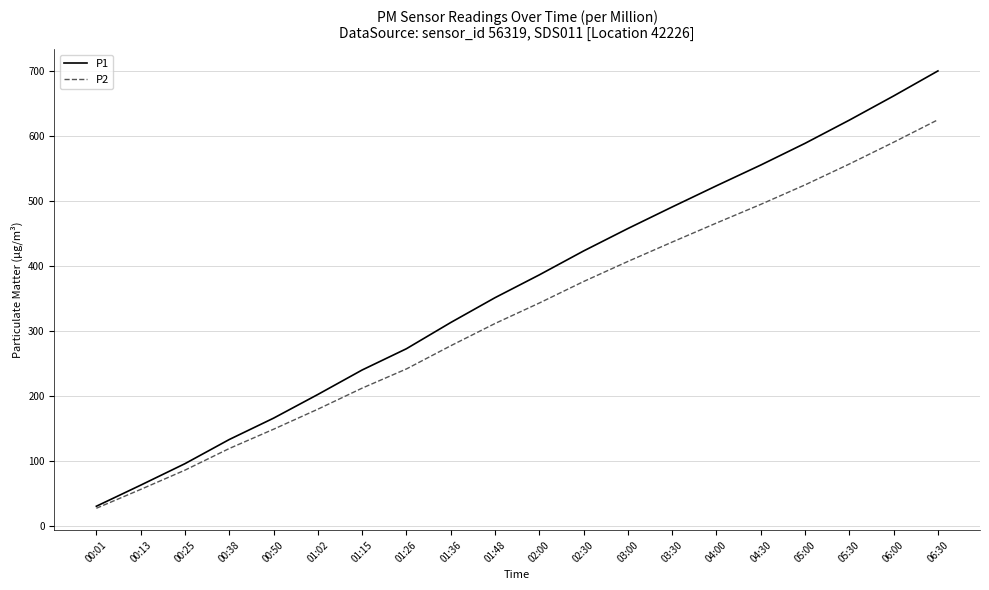

Is this an area chart (filled region under the line)?

No